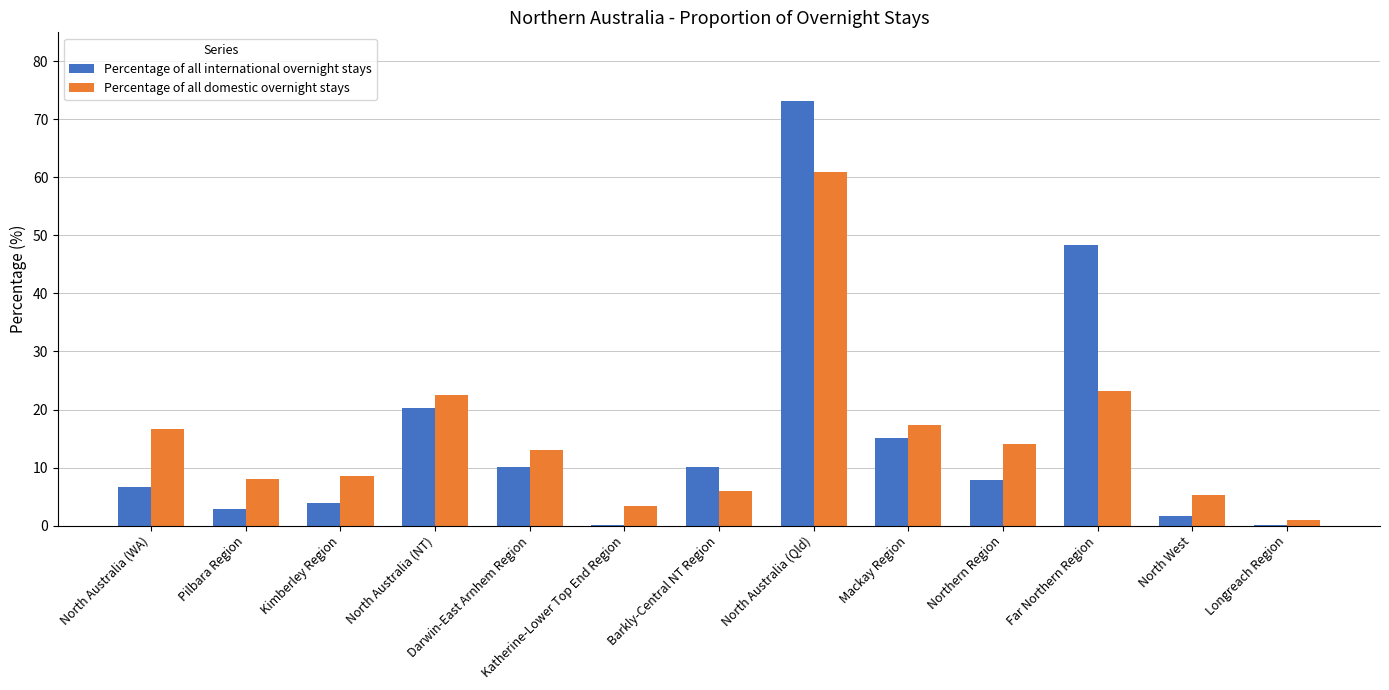

The value of Percentage of all domestic overnight stays at Northern Region is 9.2. True or false?

False